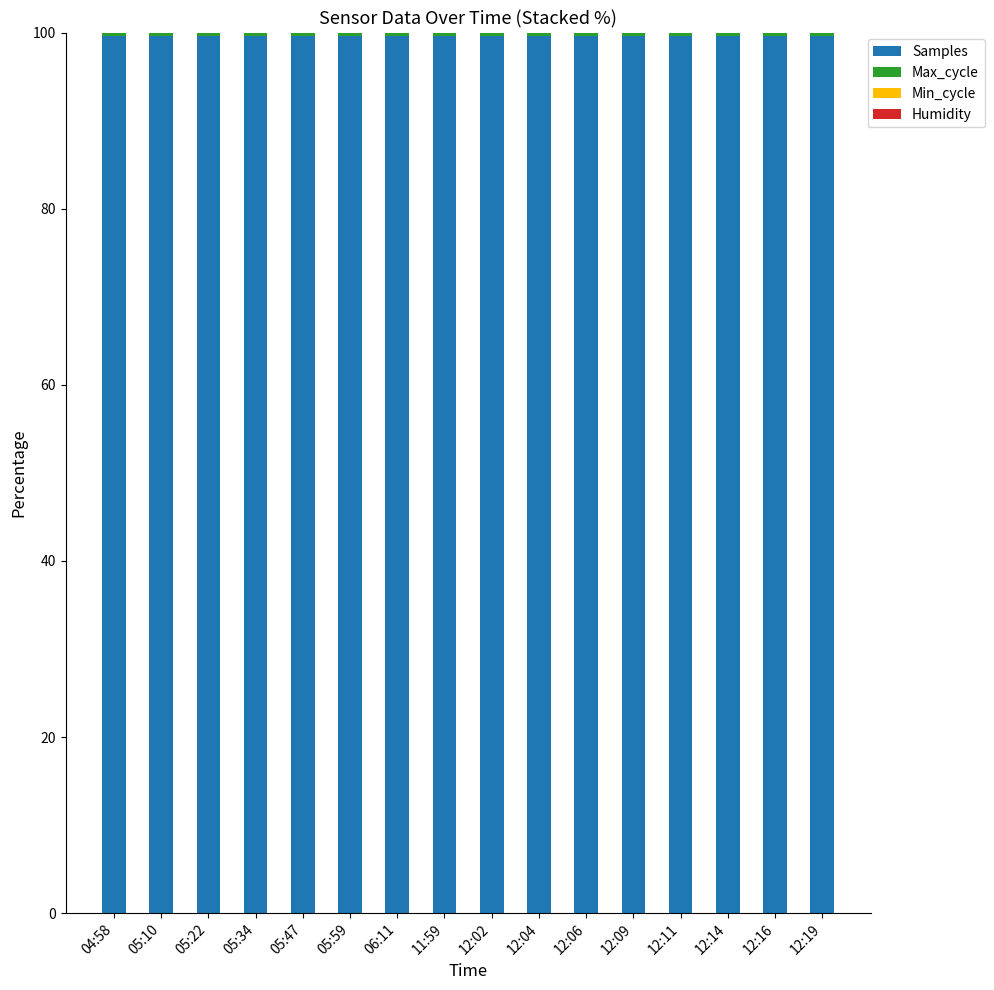

The value of Samples at 11:59 is 99.6. True or false?

True